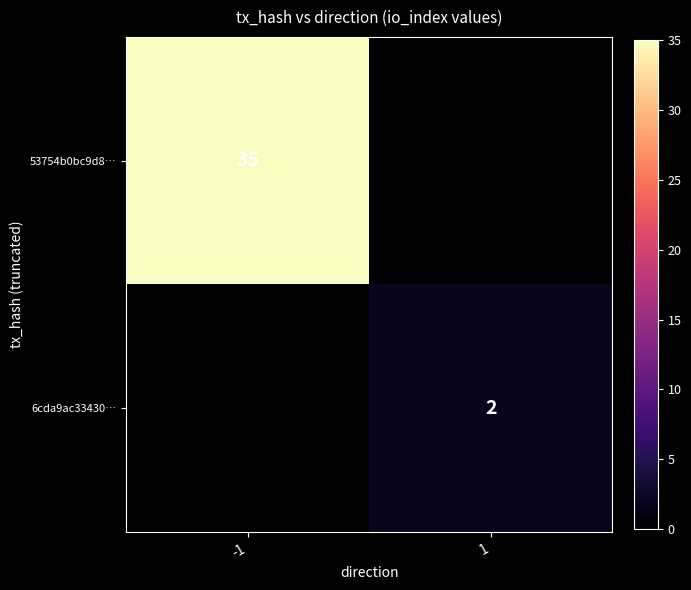

Is it true that 6cda9ac33430… equals 1 at 1?

False